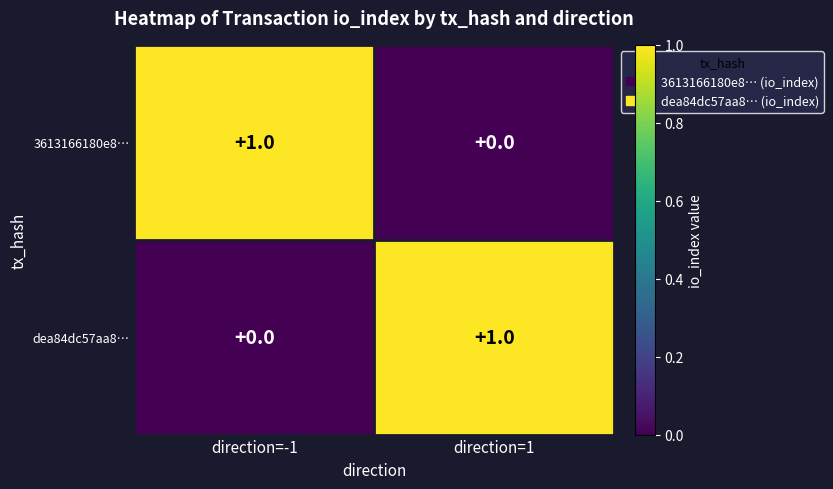

What is the greatest value displayed?

1